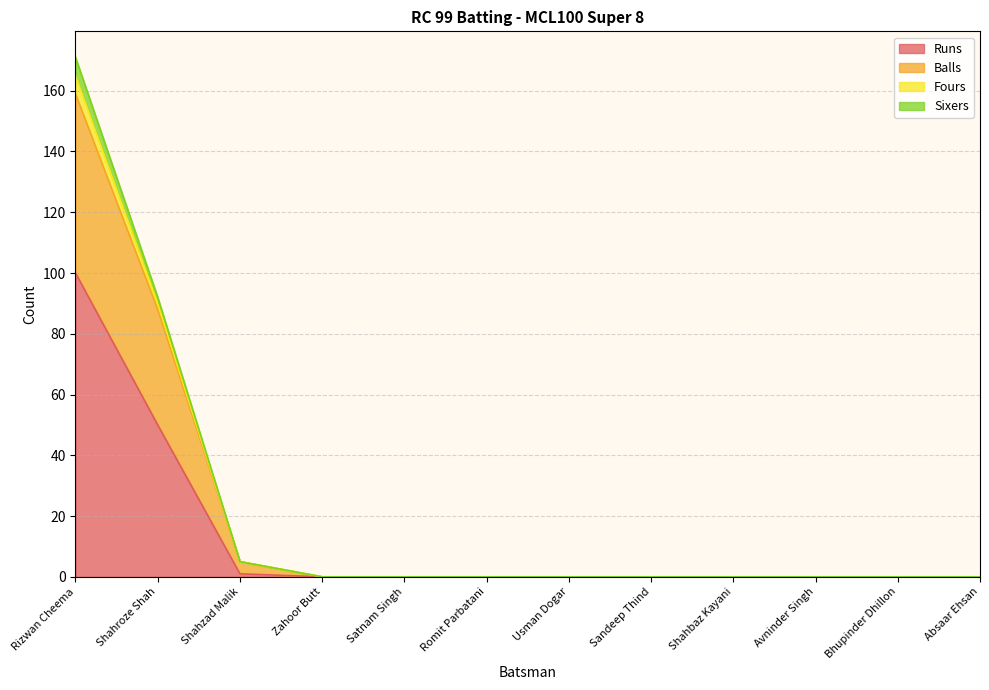

What is the sum of the Runs values at Avninder Singh and Shahzad Malik?

1